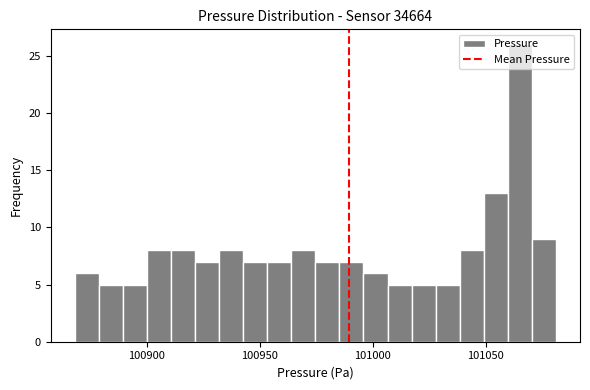

Around what value on the x-axis is the tallest bar? Give the approximate position of its centre, as read against the axis.

101065